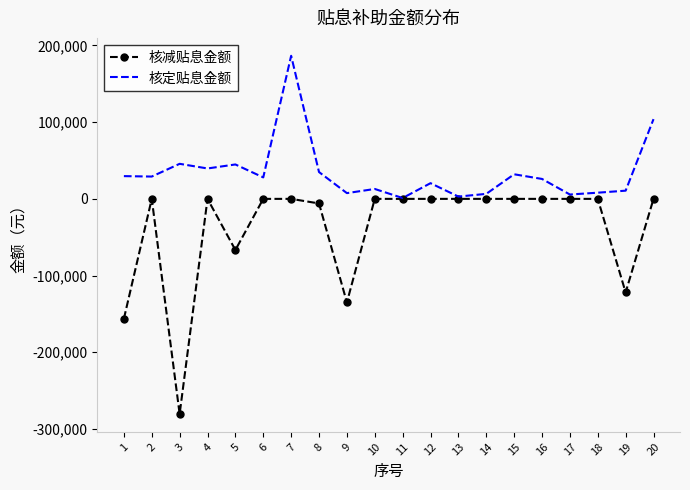

Rank the series by their average value, from lowest to highest.

核减贴息金额, 核定贴息金额